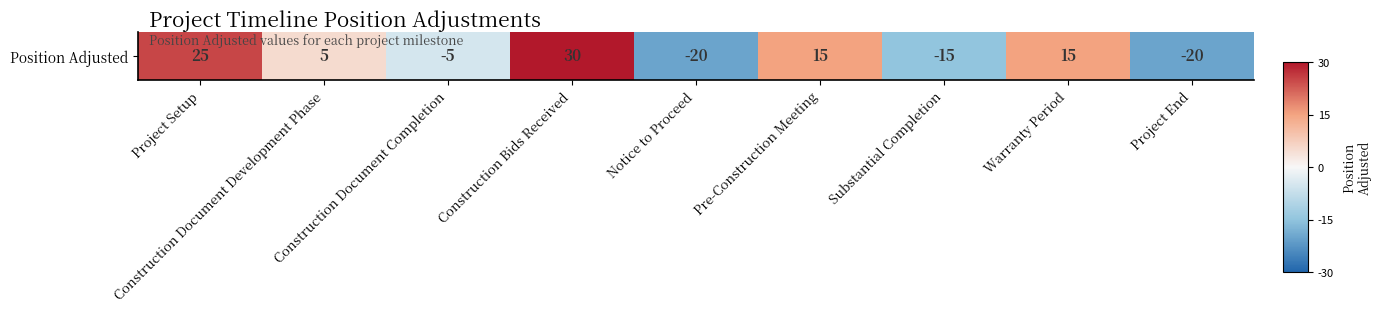

What is the difference between the second highest and second lowest values?

45